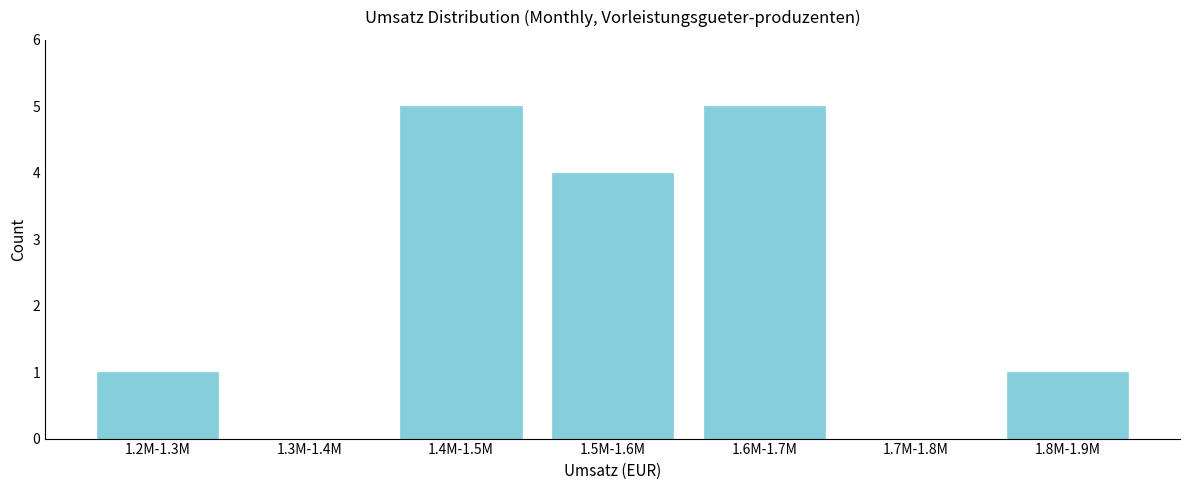

Reading left to right, what are all the values shown in this chart?

1.2M-1.3M=1	1.3M-1.4M=0	1.4M-1.5M=5	1.5M-1.6M=4	1.6M-1.7M=5	1.7M-1.8M=0	1.8M-1.9M=1